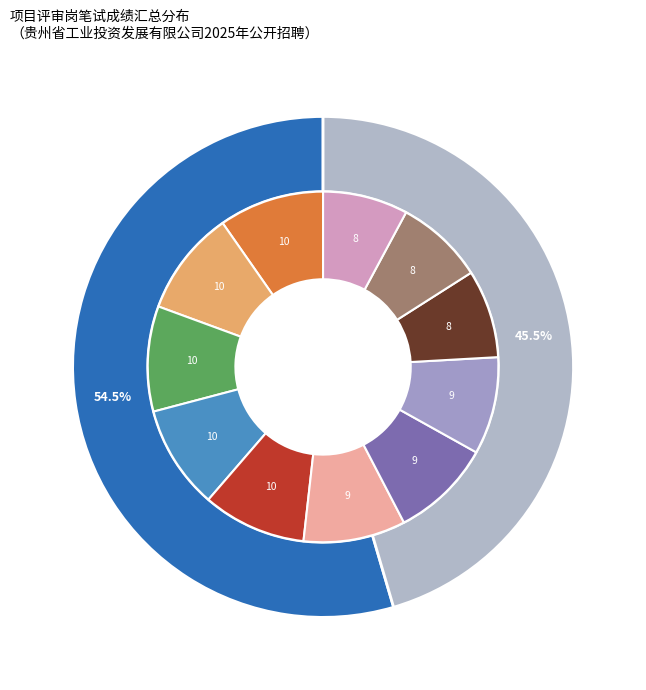

To the nearest percent, what is the combined percentage of 68 (辛*) and 55 (肖*威)?

18%